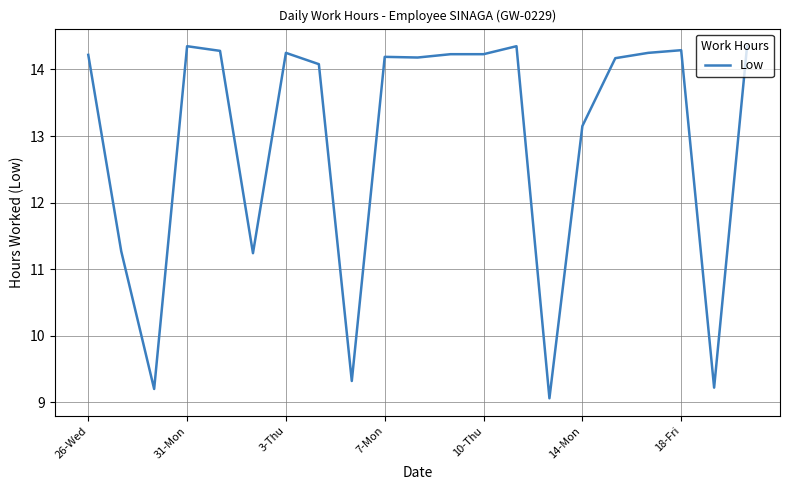

What is the difference between the maximum and minimum values?

5.3